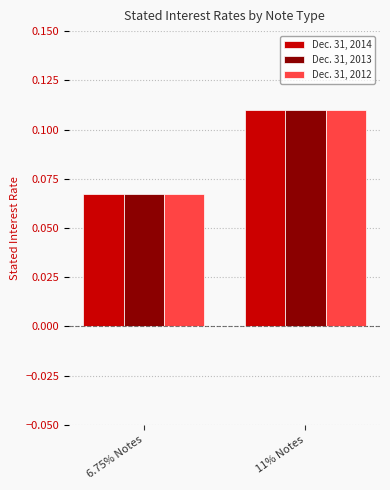

How many bars are there in total?

6